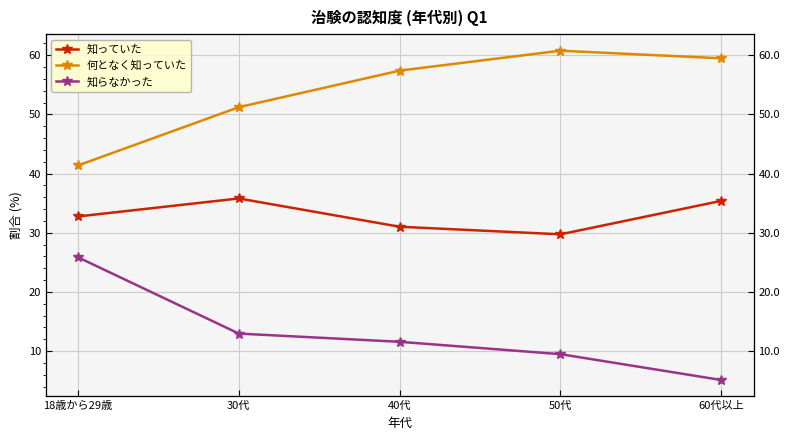

At 40代, list the series in order from smallest to largest.

知らなかった, 知っていた, 何となく知っていた